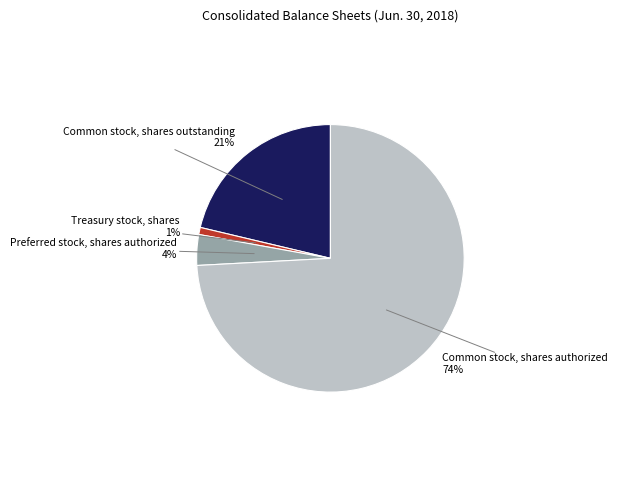

How many segments does this pie chart have?

4